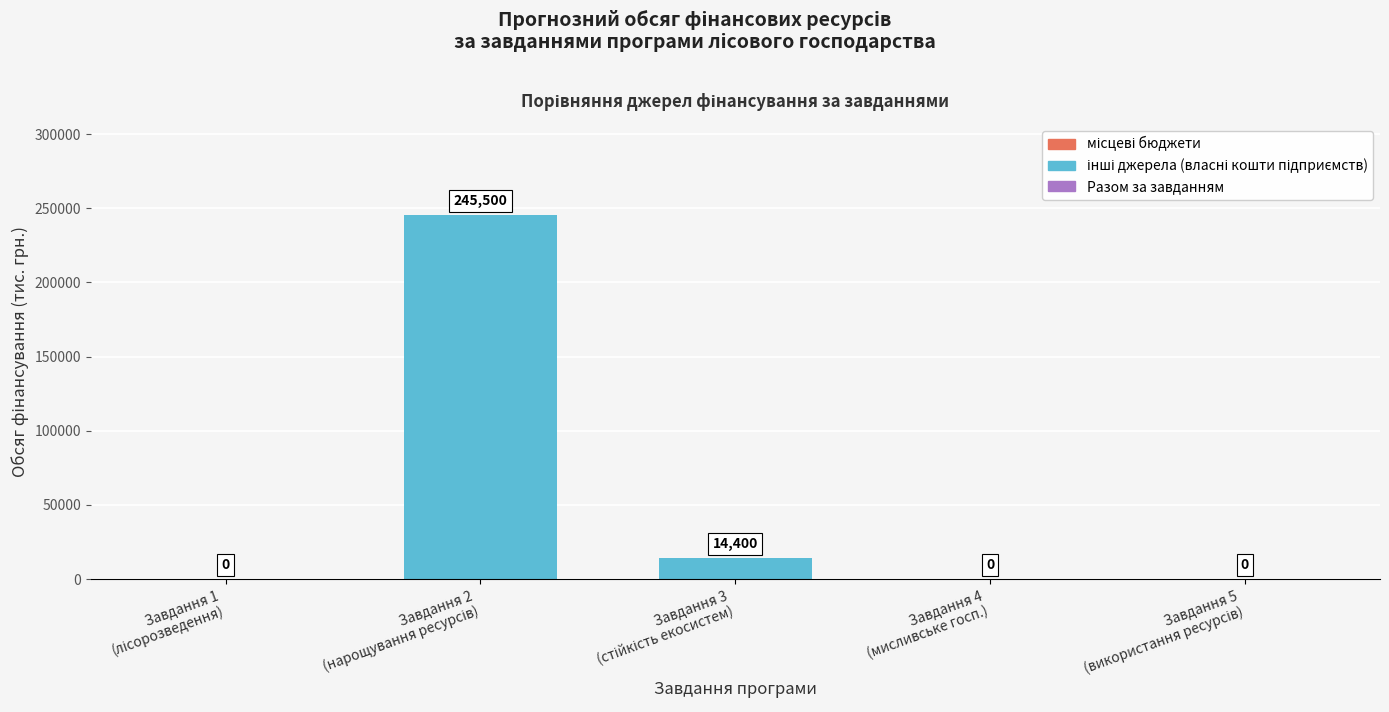

What is the average value?

51980